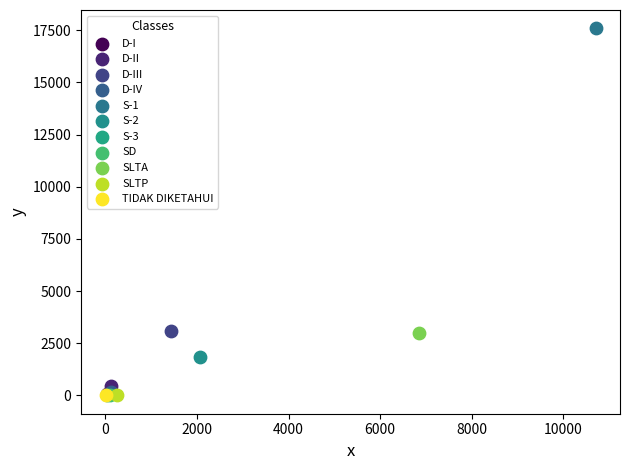

Which series contains the highest Y value?

S-1